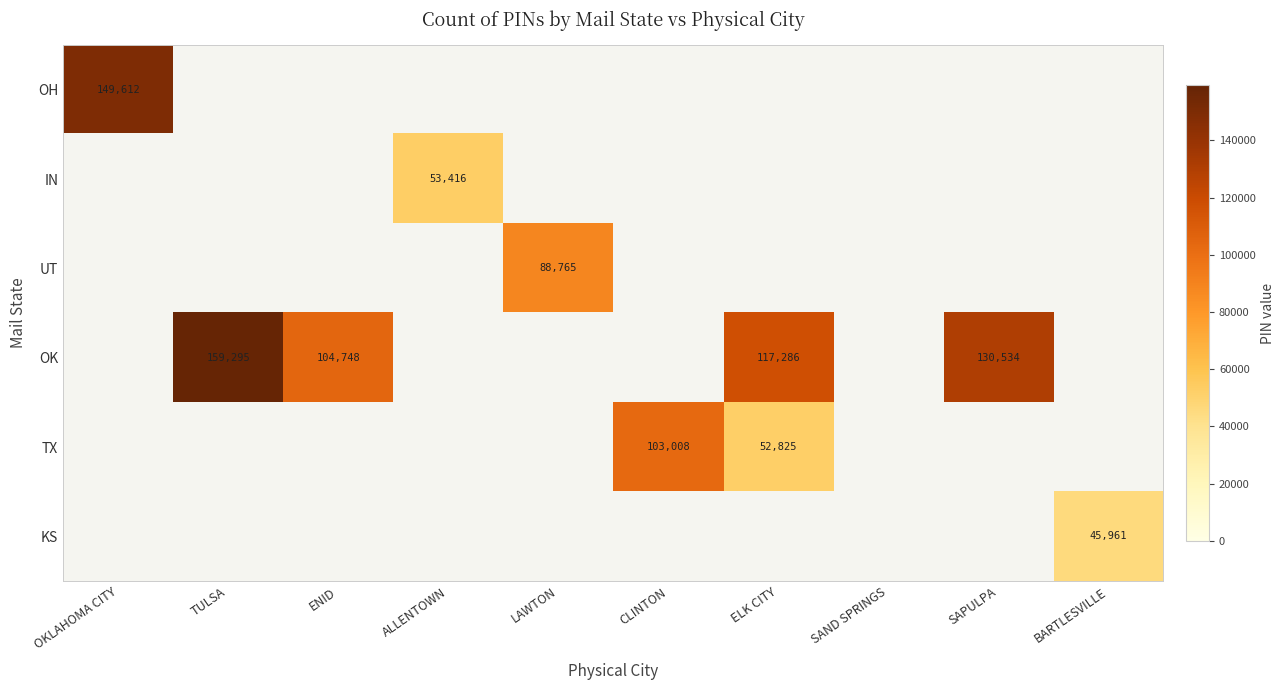

The value of IN at ALLENTOWN is 81191. True or false?

False